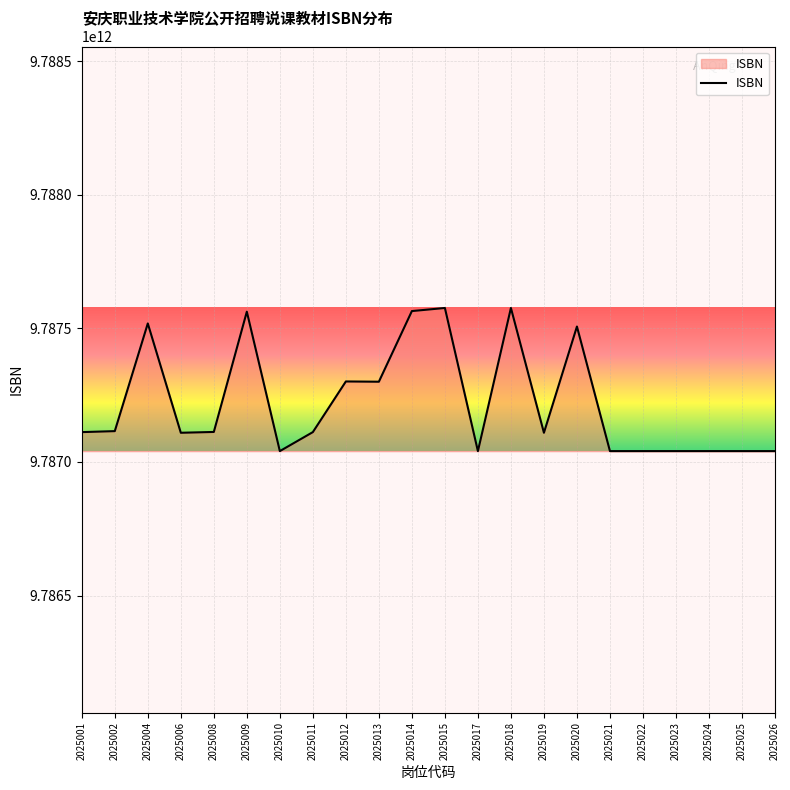

Between 2025002 and 2025010, which is larger?

2025002